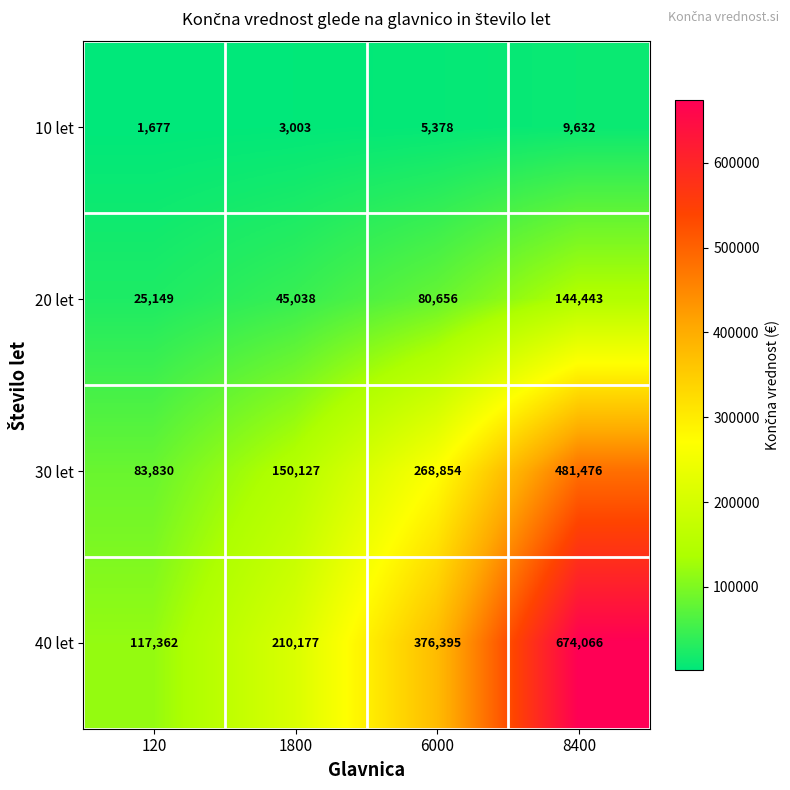

Between 1800 and 8400, which series saw the biggest shift?

40 let